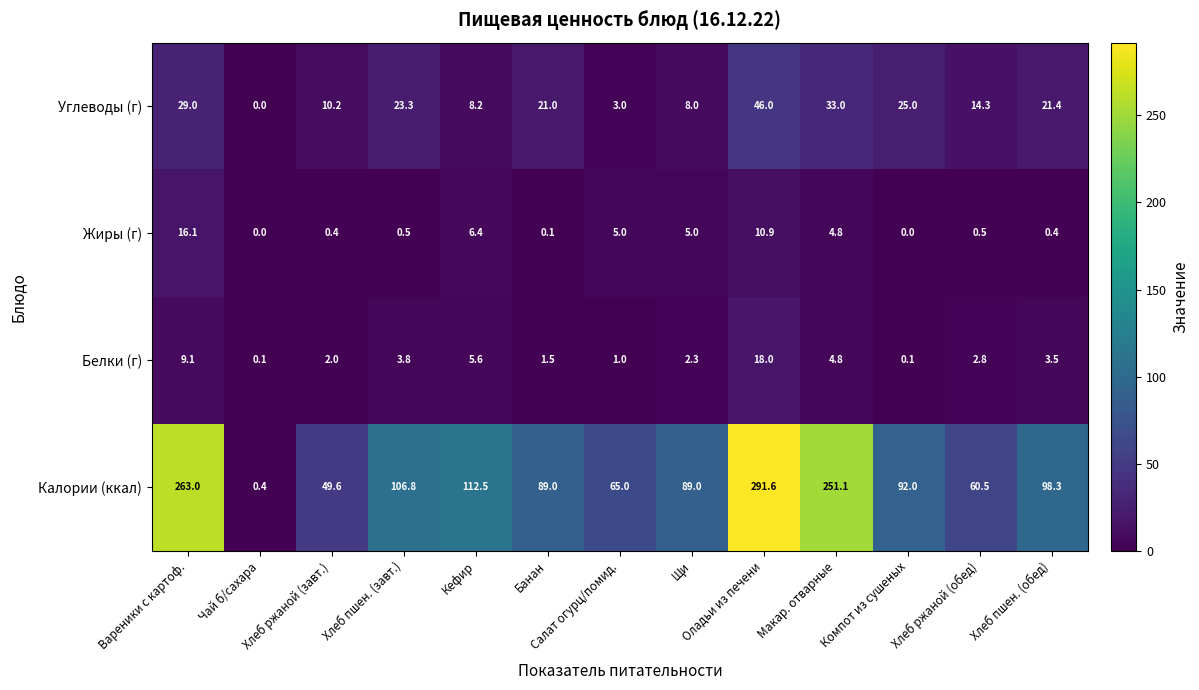

Count the number of categories in the chart.

13